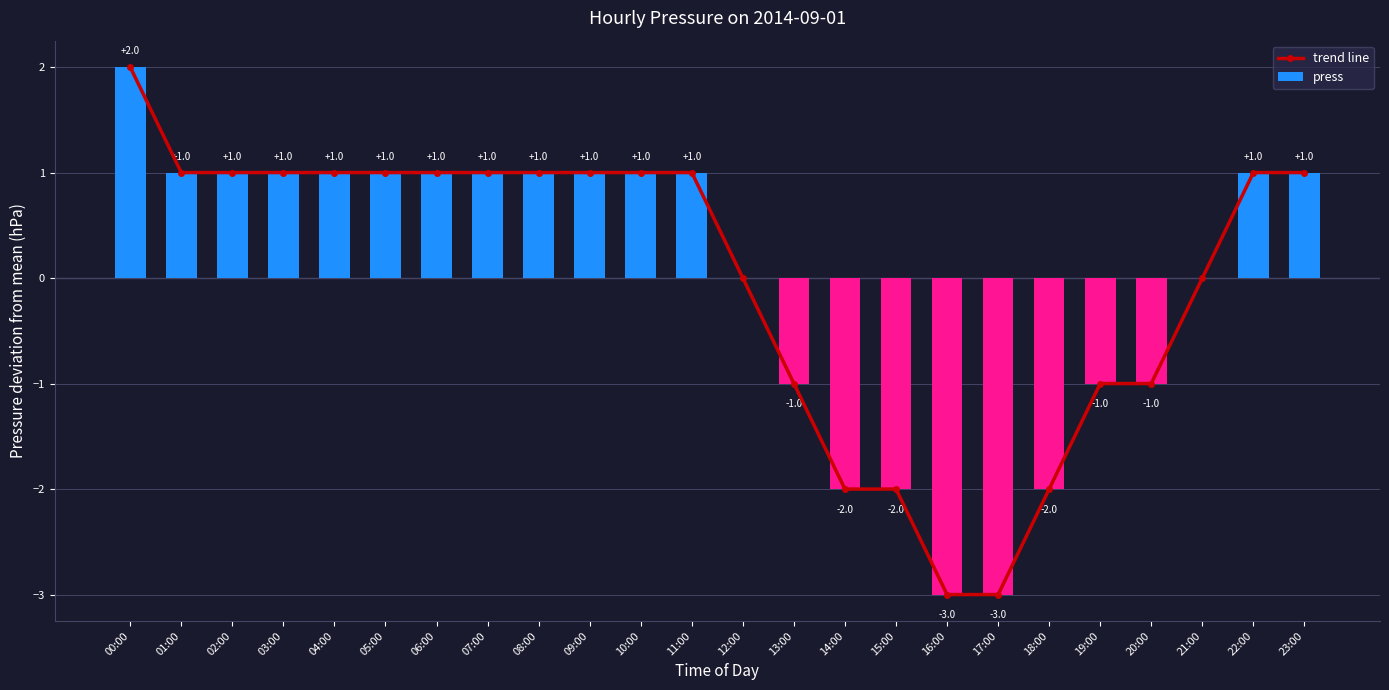

List the labels in order of press value, smallest first.

16:00, 17:00, 14:00, 15:00, 18:00, 13:00, 19:00, 20:00, 12:00, 21:00, 01:00, 02:00, 03:00, 04:00, 05:00, 06:00, 07:00, 08:00, 09:00, 10:00, 11:00, 22:00, 23:00, 00:00